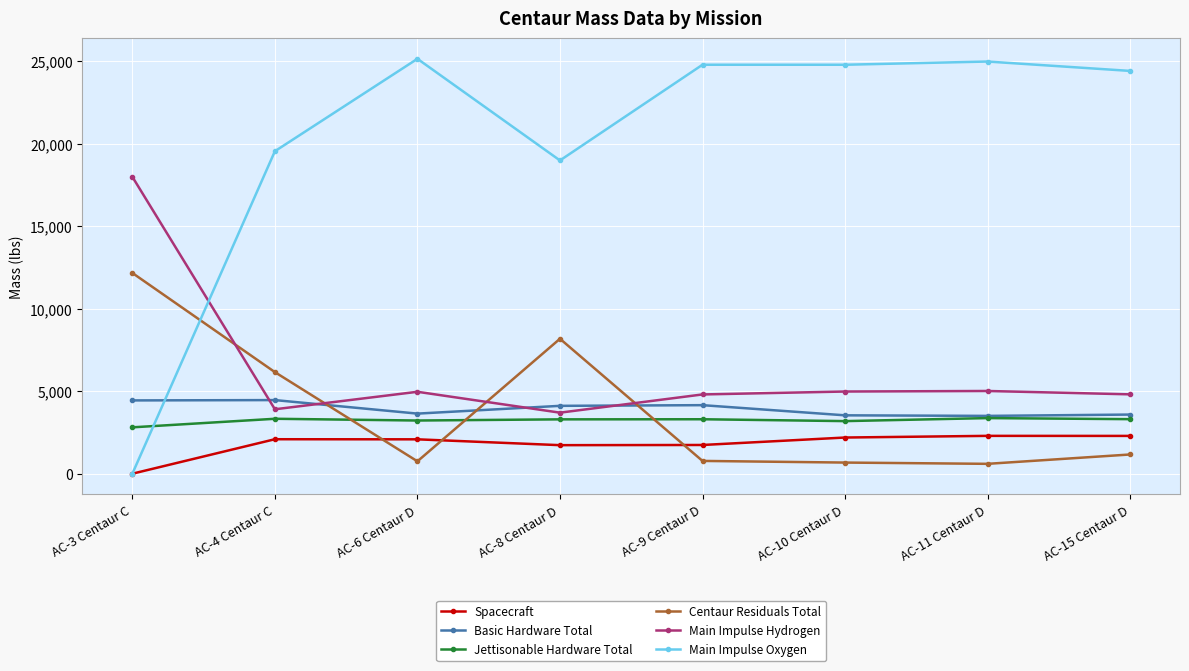

What is the label of the 8th point from the right?

AC-3 Centaur C